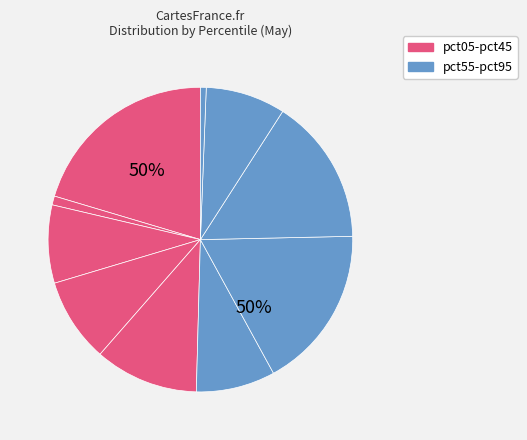

The pct55 slice represents 8% of the pie. True or false?

True